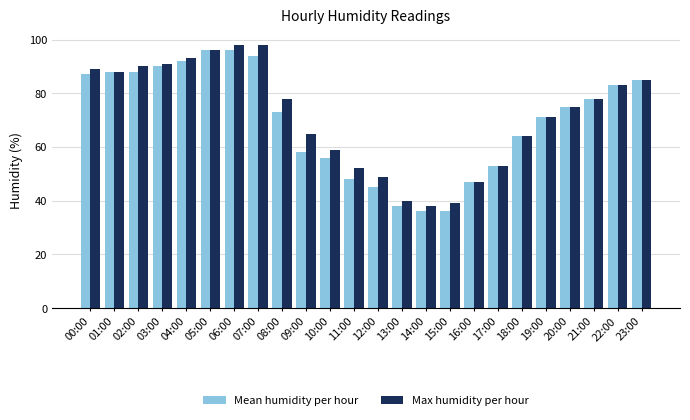

Reading right to left, what are all the values shown in this chart?

Mean humidity per hour: 85	83	78	75	71	64	53	47	36	36	38	45	48	56	58	73	94	96	96	92	90	88	88	87
Max humidity per hour: 85	83	78	75	71	64	53	47	39	38	40	49	52	59	65	78	98	98	96	93	91	90	88	89